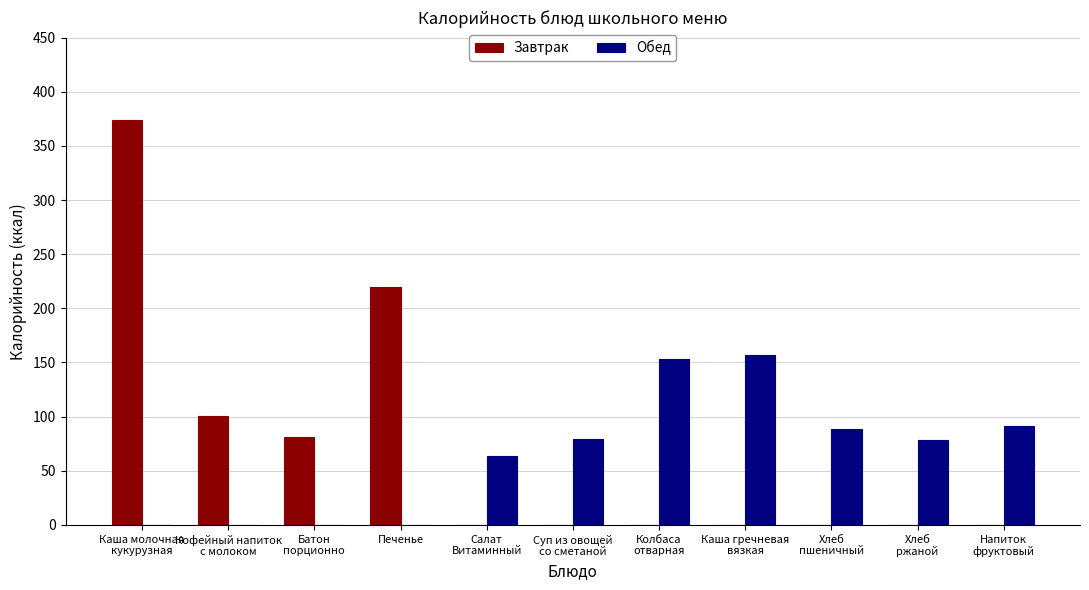

Which series has the largest total across all categories?

Завтрак